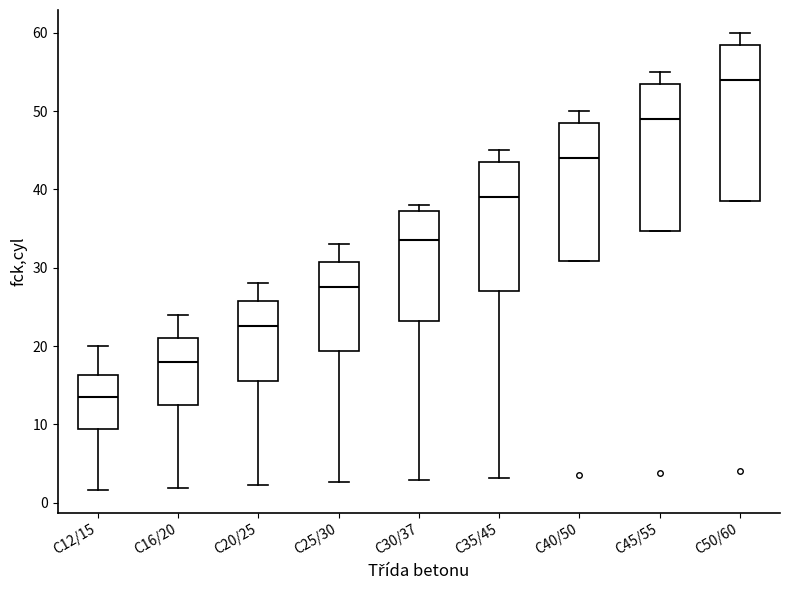

Which box has the lowest median line?

C12/15